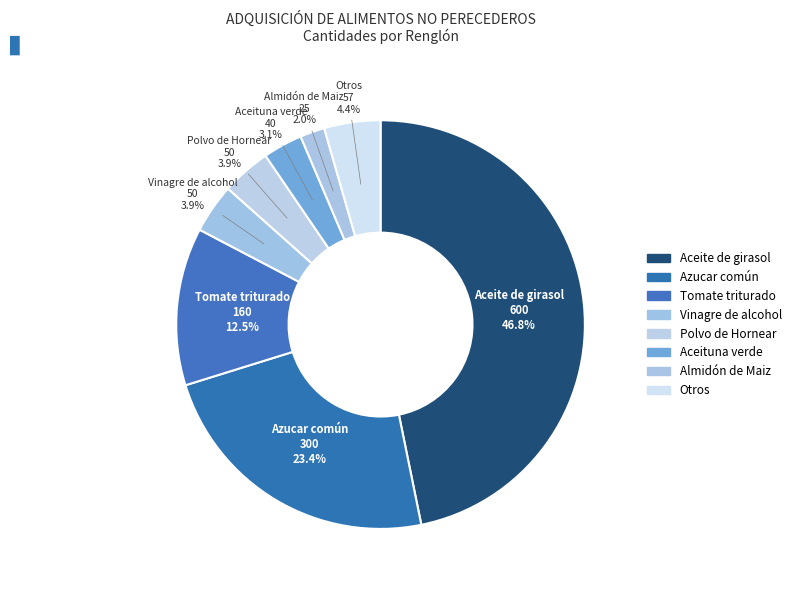

How many slices are in this pie chart?

8